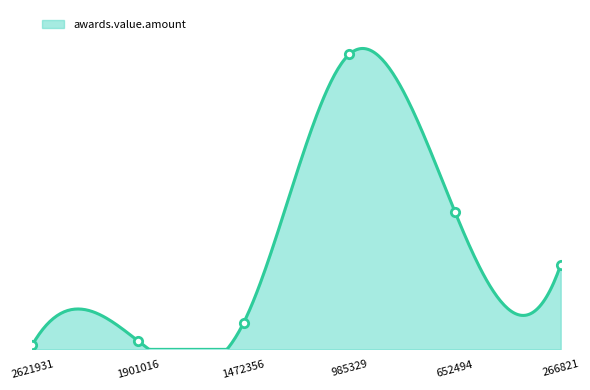

Reading right to left, what are all the values shown in this chart?

1248000.0	2024937.8	4350000.0	392800.0	126000.0	64655.0